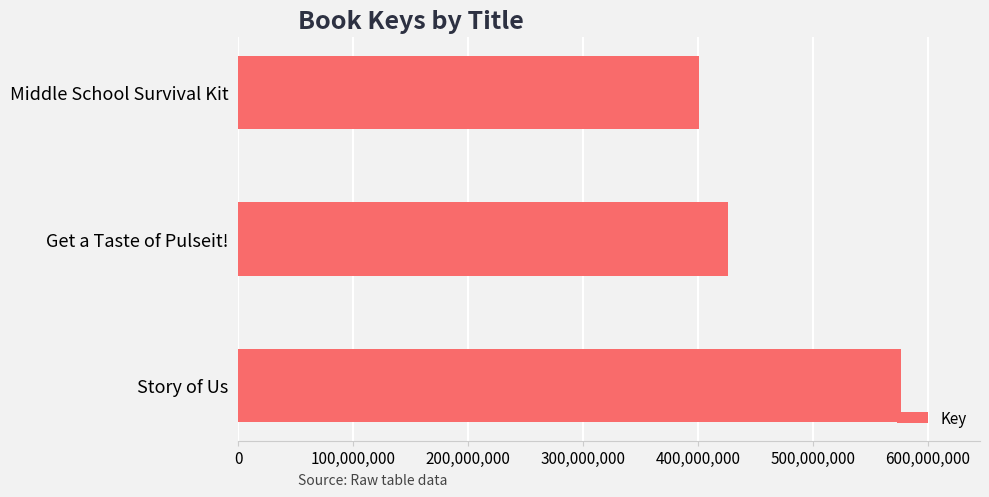

Approximately how many times larger is the value at Middle School Survival Kit compared to Story of Us?

0.7